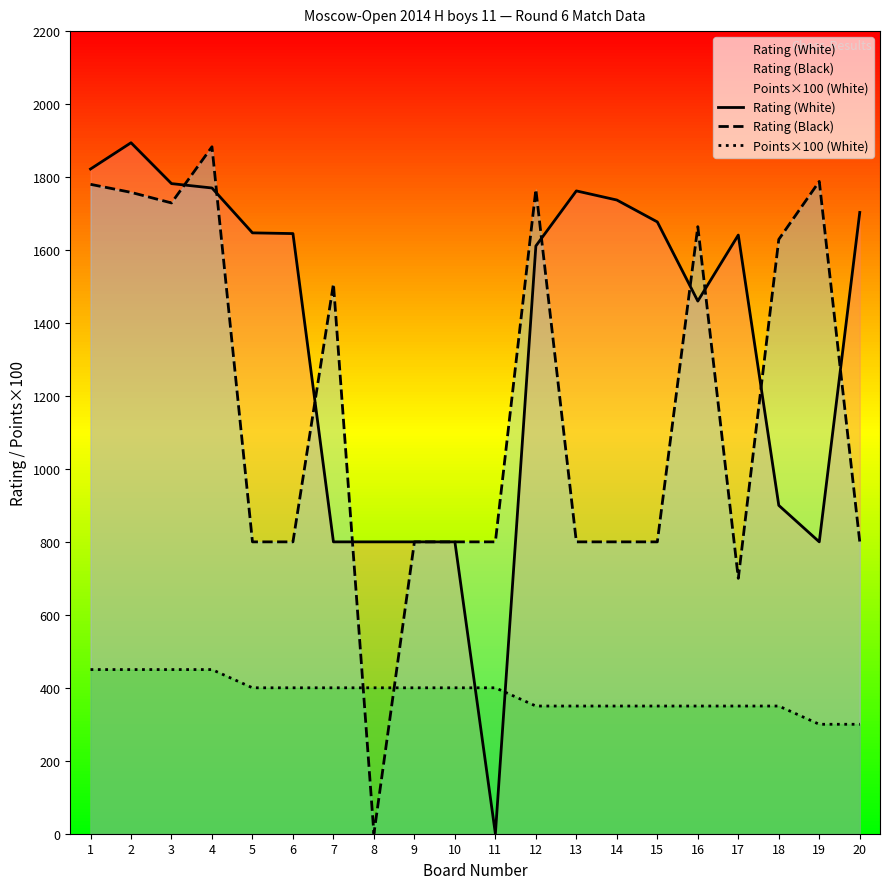

List the labels in order of Rating (Black) value, smallest first.

8, 17, 5, 6, 9, 10, 11, 13, 14, 15, 20, 7, 18, 16, 3, 2, 12, 1, 19, 4